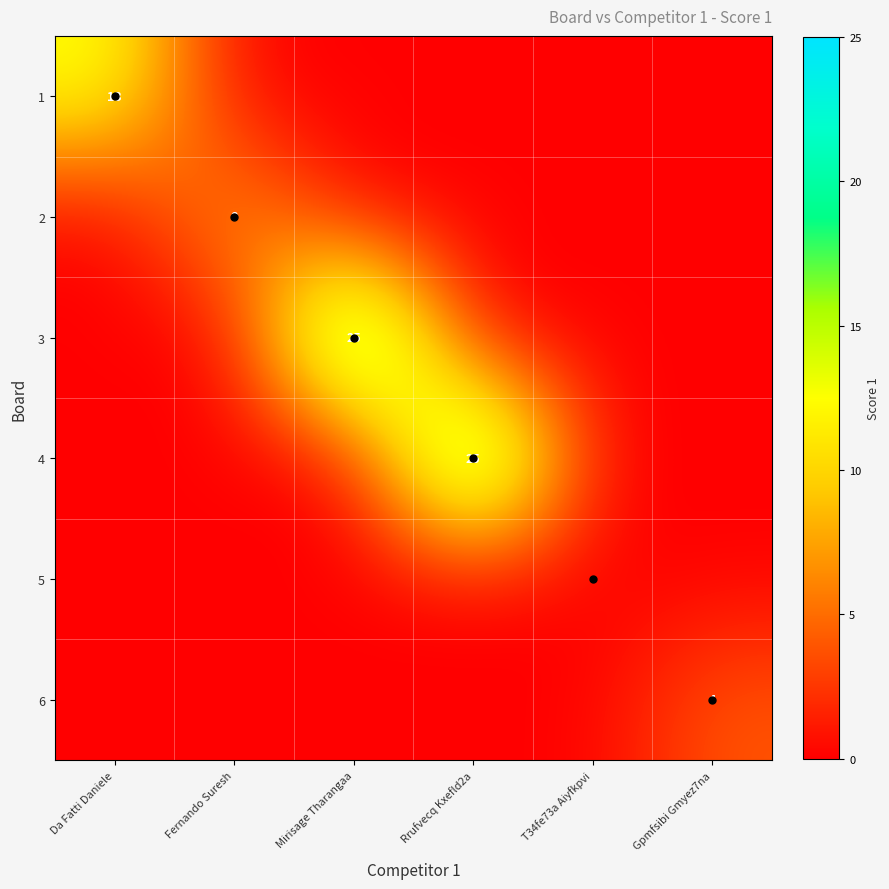

The 3 series shows 33 at Mirisage Tharangaa. True or false?

False